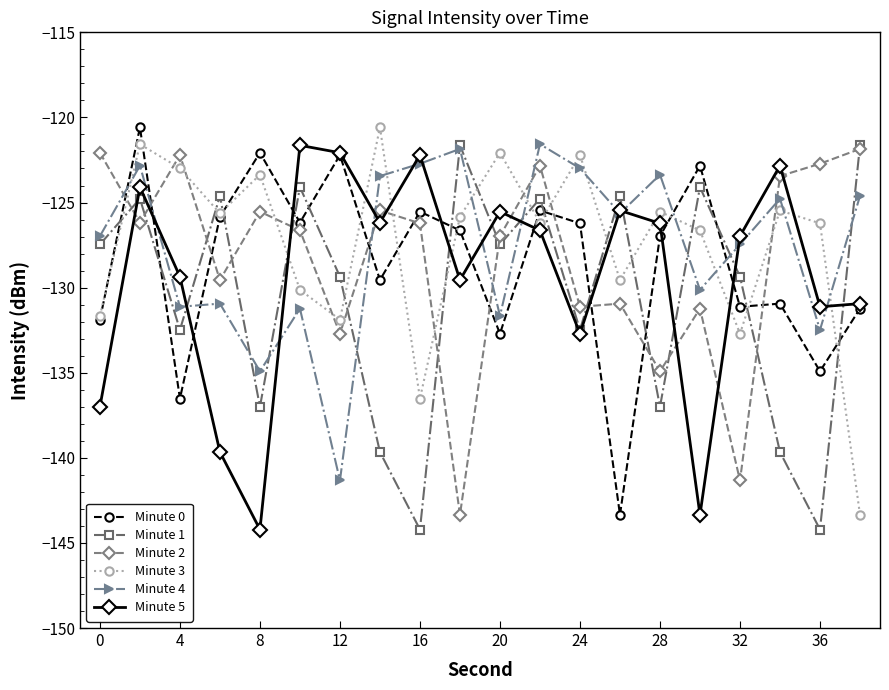

True or false: Minute 0 and Minute 1 intersect in this chart.

True